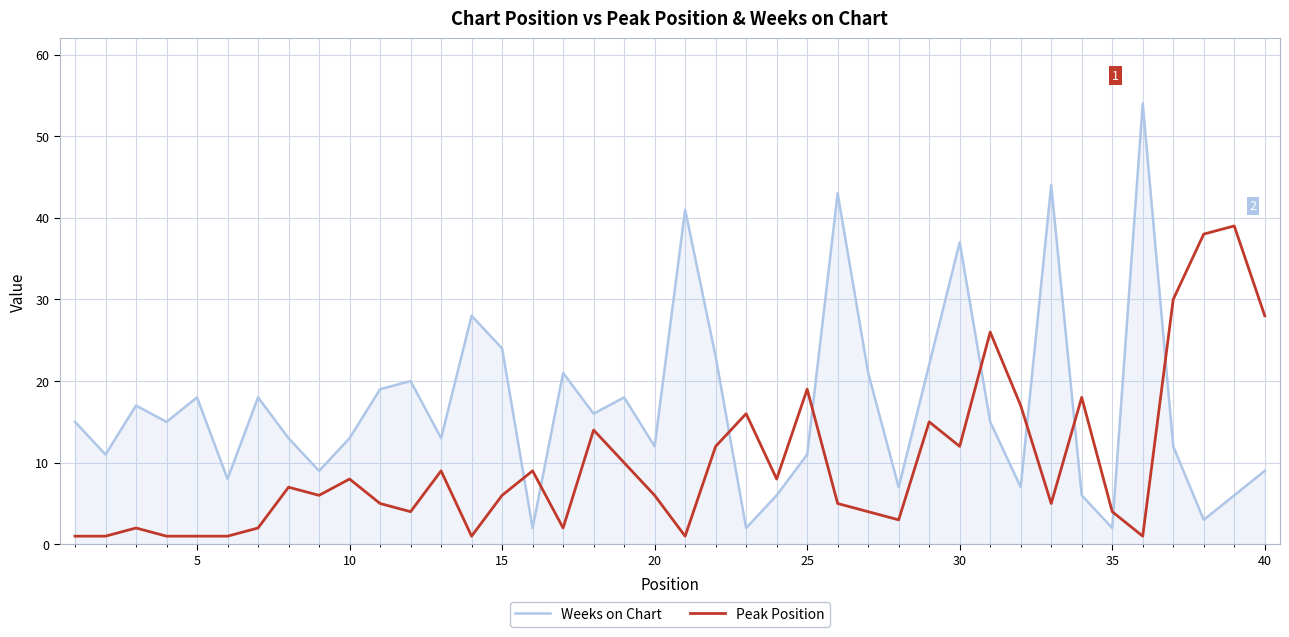

Count the number of data series in this chart.

2